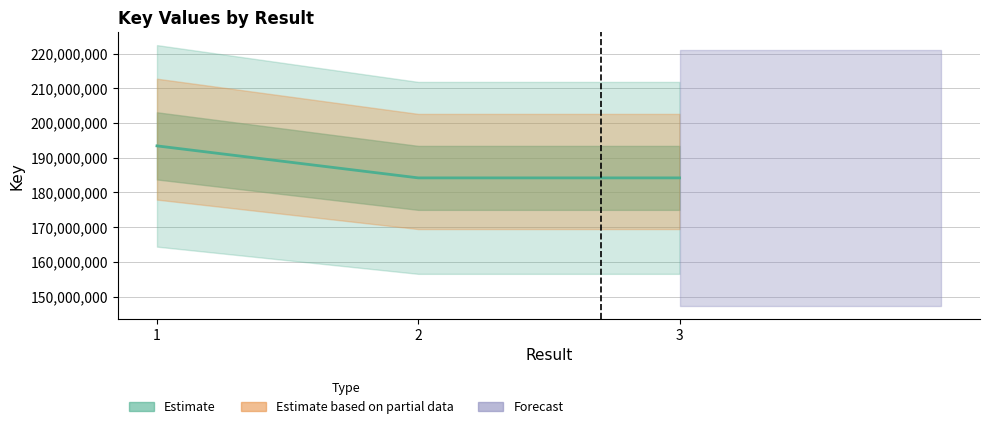

What is the ratio of the value at 2 to the value at 1?

1.0